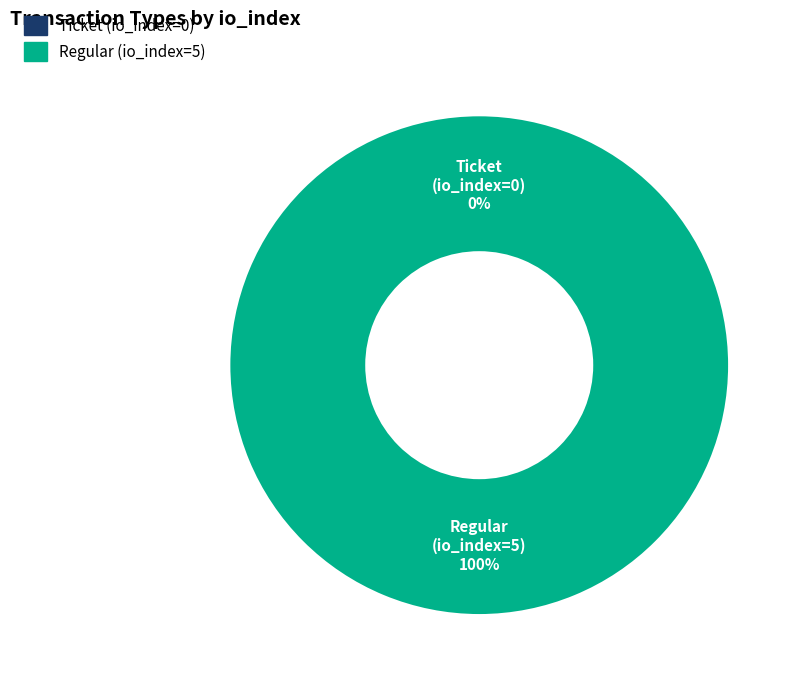

Rank the categories by value from lowest to highest.

Ticket (io_index=0), Regular (io_index=5)